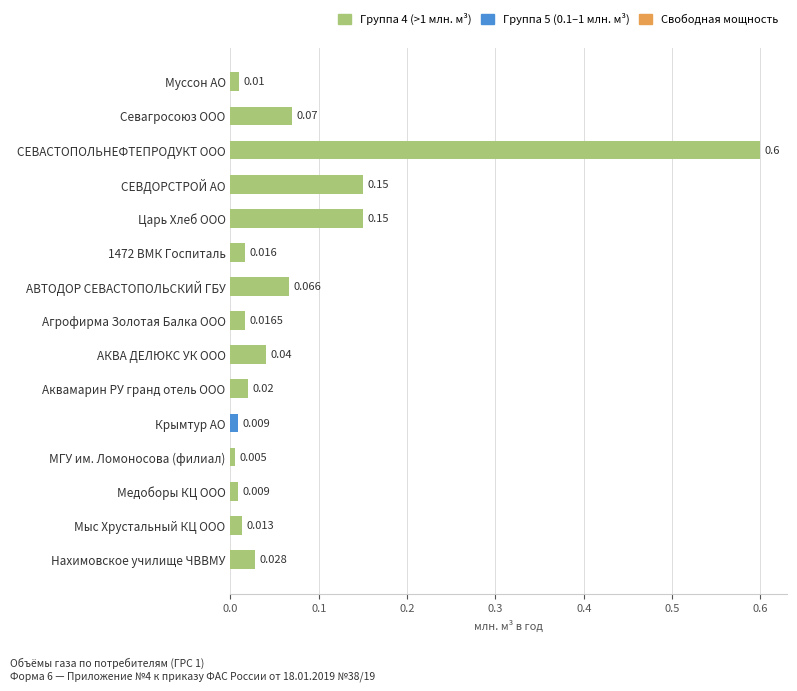

At which category does the chart reach its minimum across all series?

МГУ им. Ломоносова (филиал)